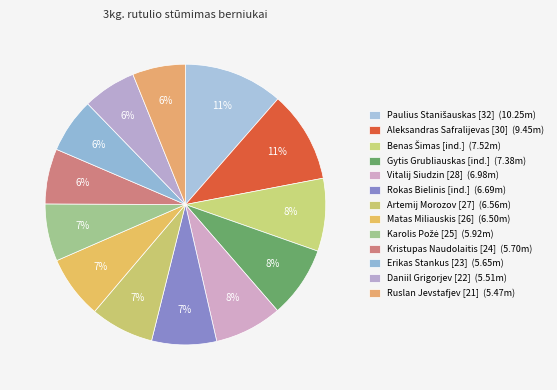

Rank the categories by value from lowest to highest.

Ruslan Jevstafjev [21], Daniil Grigorjev [22], Erikas Stankus [23], Kristupas Naudolaitis [24], Karolis Požė [25], Matas Miliauskis [26], Artemij Morozov [27], Rokas Bielinis [ind.], Vitalij Siudzin [28], Gytis Grubliauskas [ind.], Benas Šimas [ind.], Aleksandras Safralijevas [30], Paulius Stanišauskas [32]